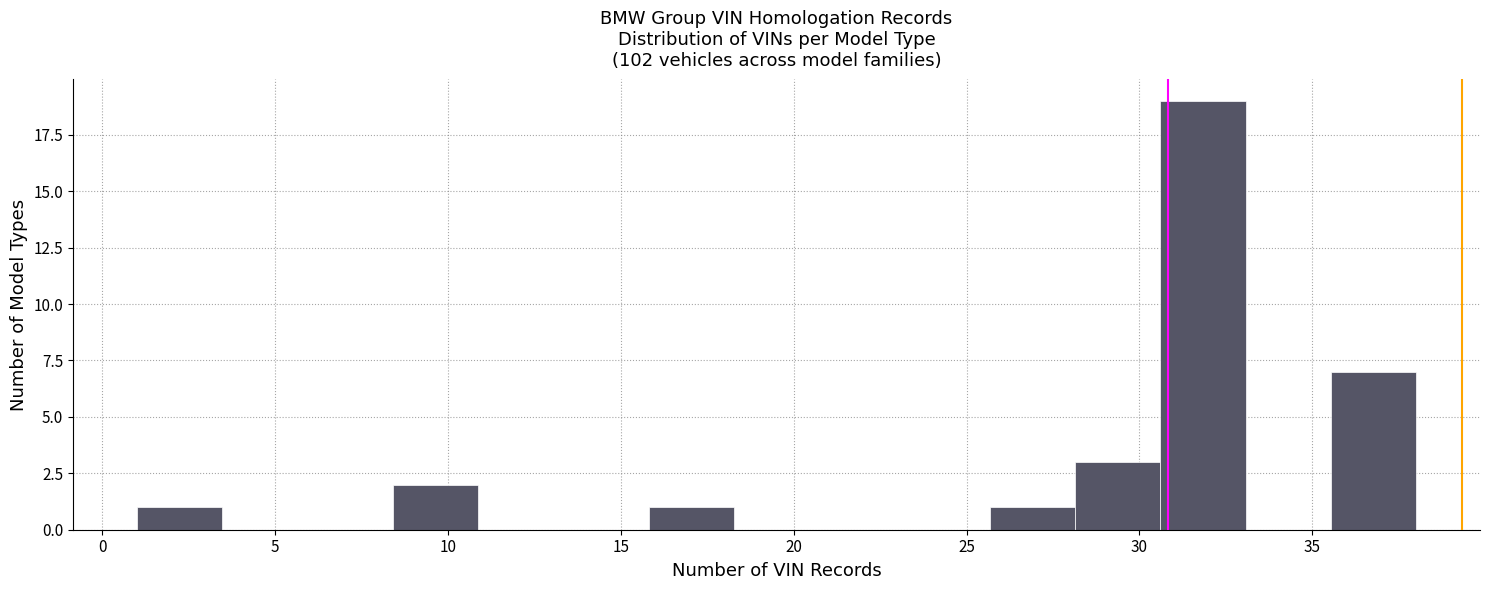

Which range on the x-axis has the tallest bar?

30.5 to 33.0